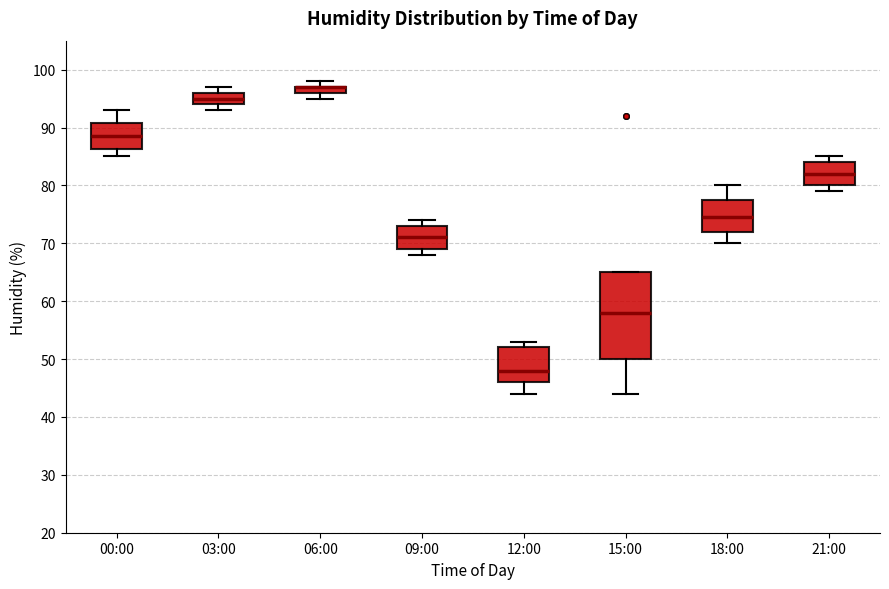

Comparing the boxes themselves (not the whiskers), which one is the tallest?

15:00